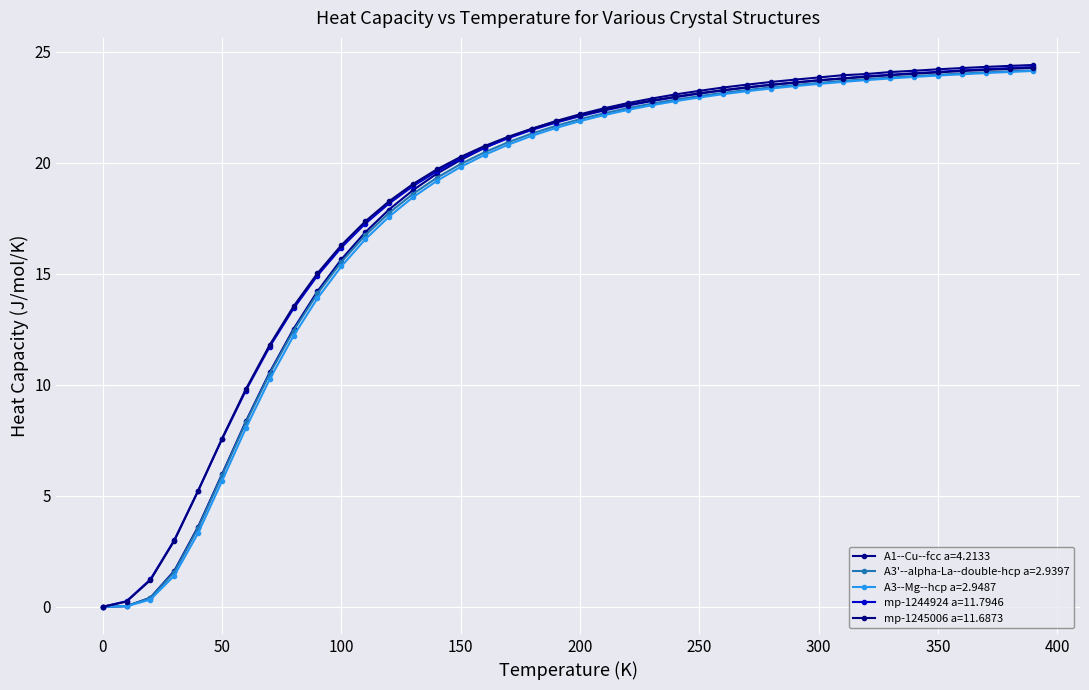

What is the label of the 9th point from the right?

310.0